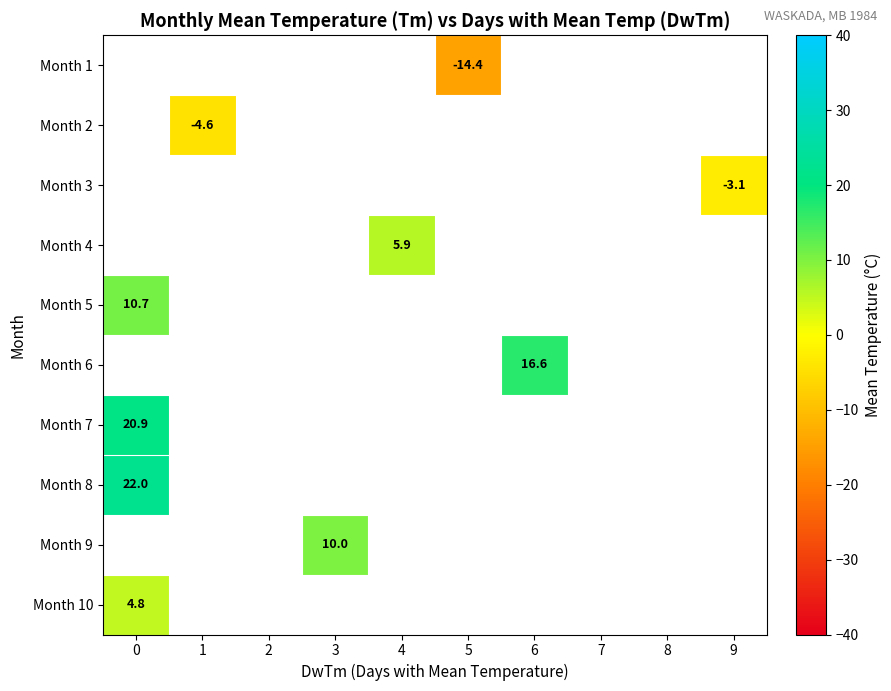

The Month 8 series shows 22.0 at 0. True or false?

True